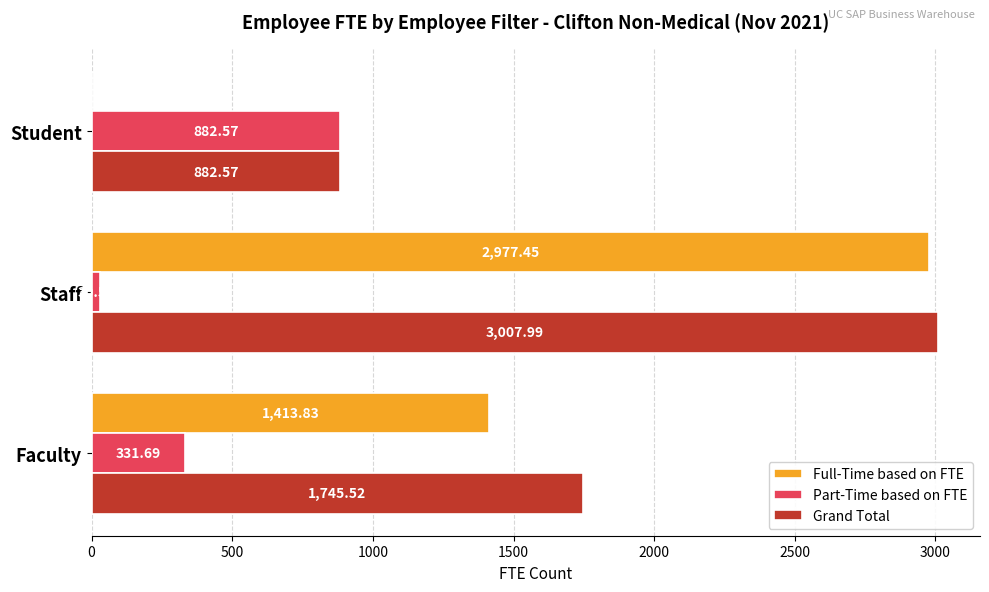

At which label is Grand Total closest to 1945?

Faculty